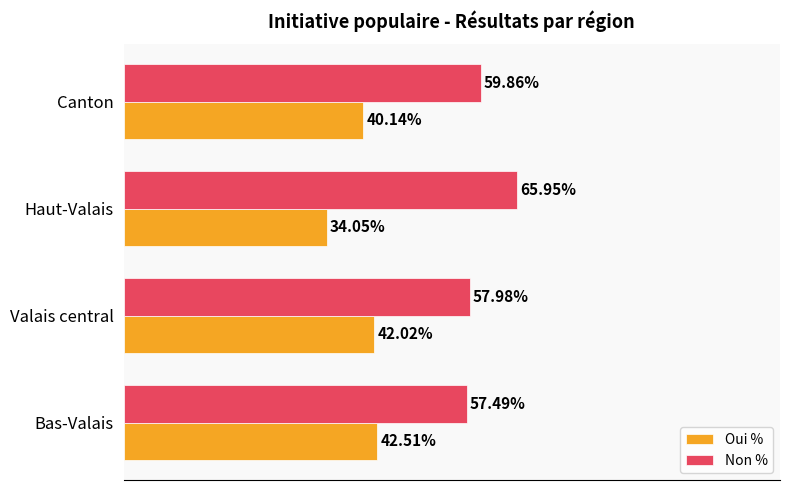

Where is Oui % nearest to the value 38?

Canton